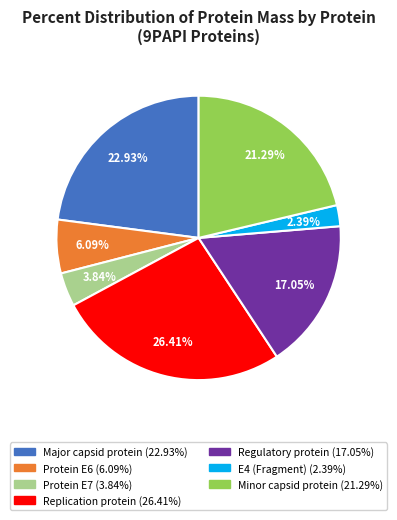

Is the sum of Regulatory protein and E4 (Fragment) greater than half?

No